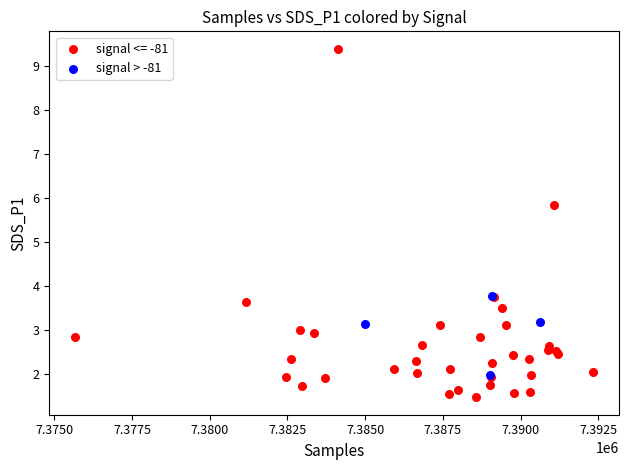

Which series contains the lowest Y value?

signal <= -81